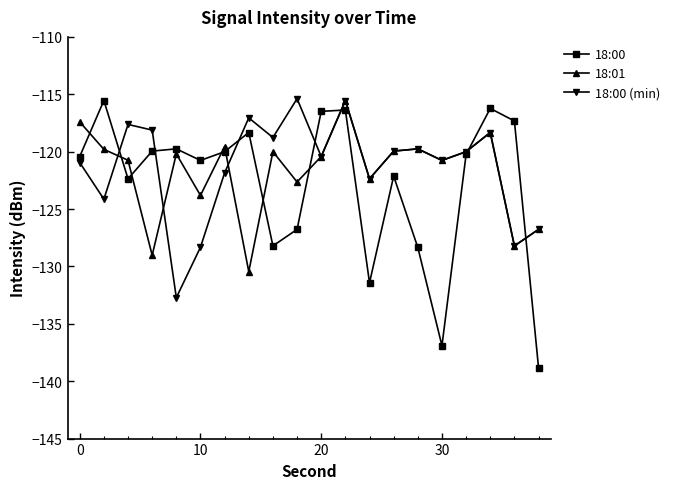

How many interior local valleys does the 18:00 (min) series have?

7